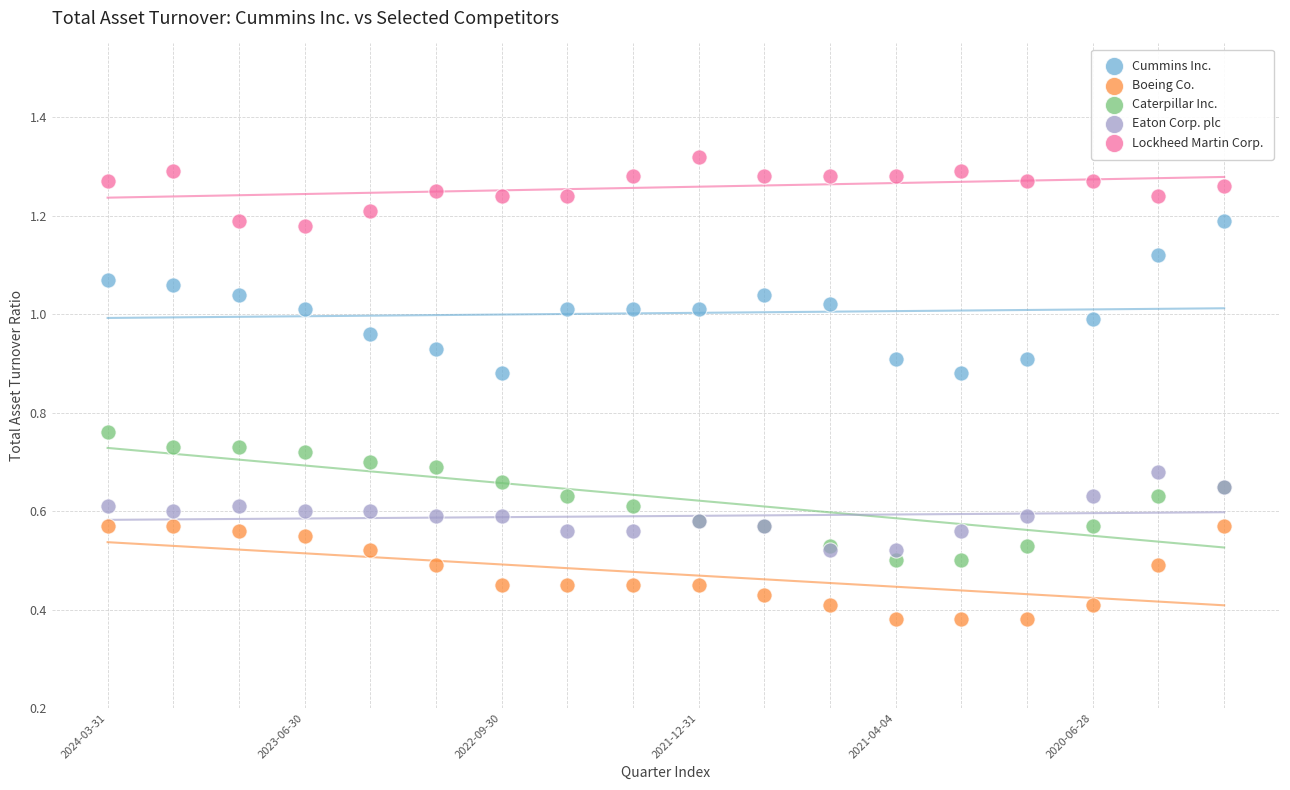

What are all the series names shown in the legend?

Cummins Inc., Boeing Co., Caterpillar Inc., Eaton Corp. plc, Lockheed Martin Corp.